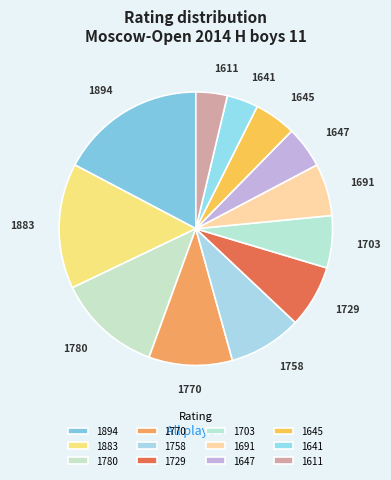

Do 1611 and 1780 together represent more than half of the pie?

No